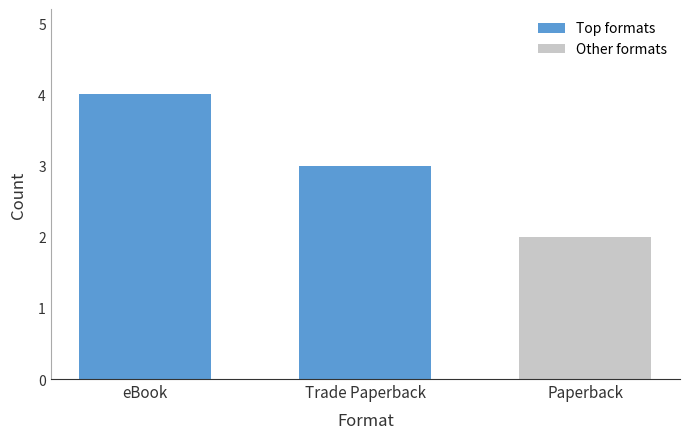

What is the label of the 3rd bar from the left?

Paperback